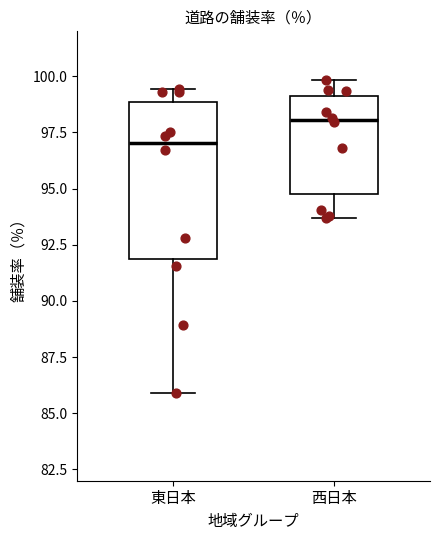

Reading left to right, read every box against the y-axis: the position of its median line, the range the box covers, and the ends of its whiskers. The values are not printed on the chart, so give them approximately, as read against the axis.

東日本: median 97.0, box 92.0 to 99.0, whiskers 86.0 to 99.5
西日本: median 98.0, box 94.5 to 99.0, whiskers 93.5 to 100.0